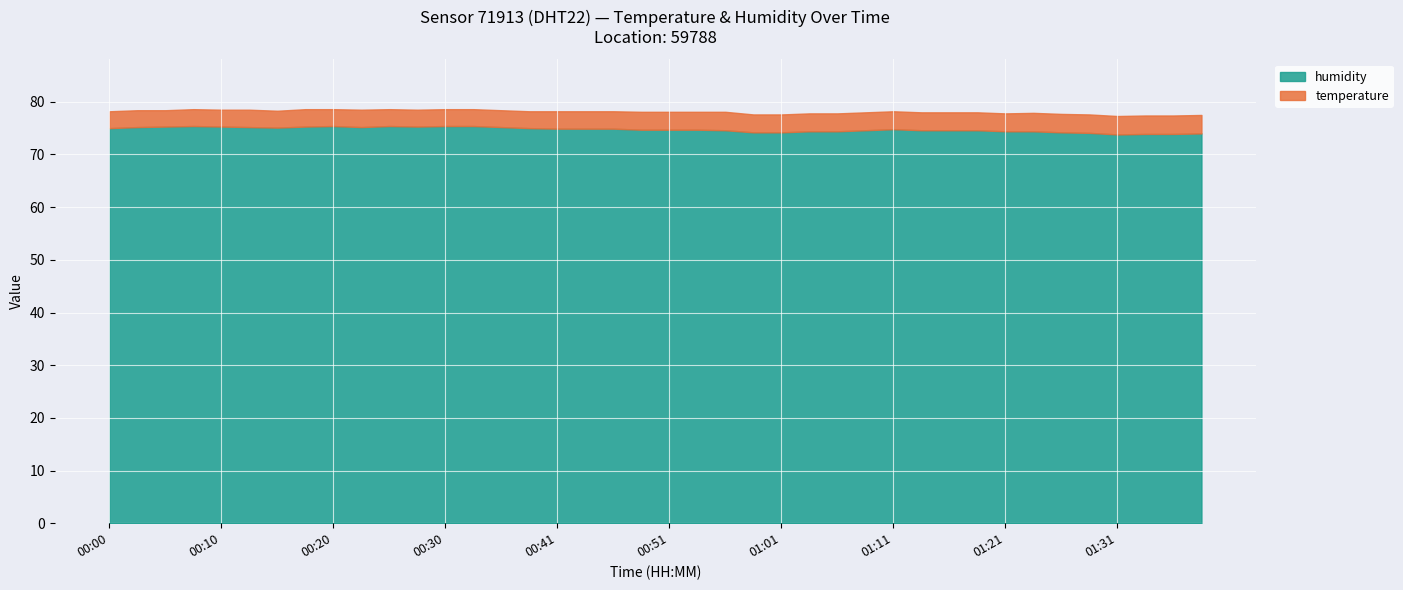

How many distinct data groups are displayed?

2